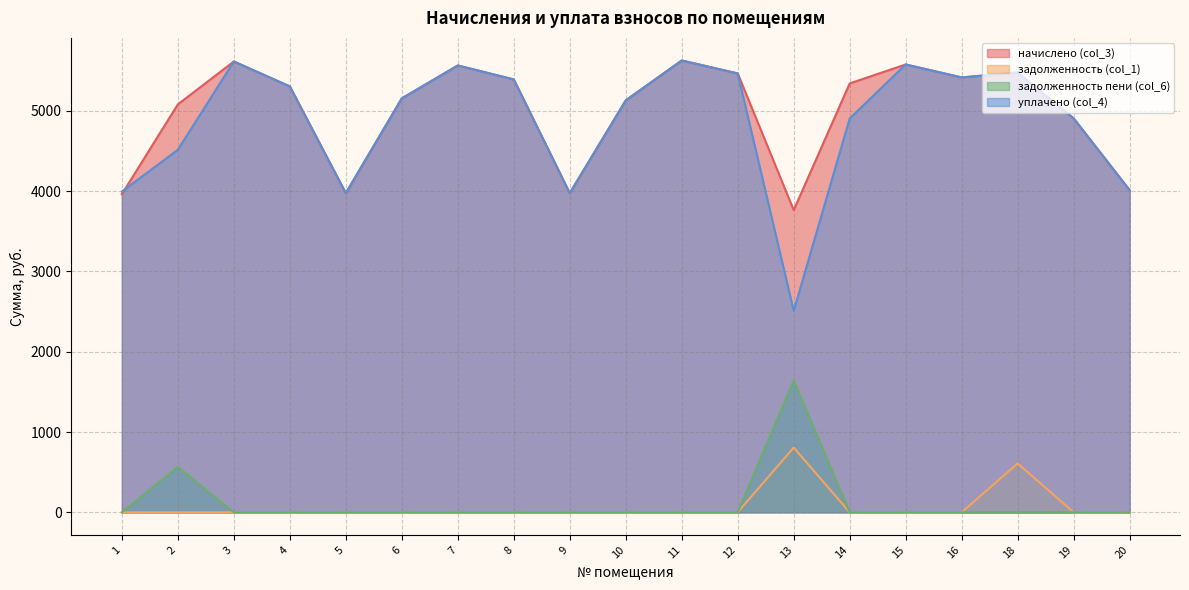

Is the value of задолженность пени (col_6) at 16 greater than the value of уплачено (col_4) at 20?

No